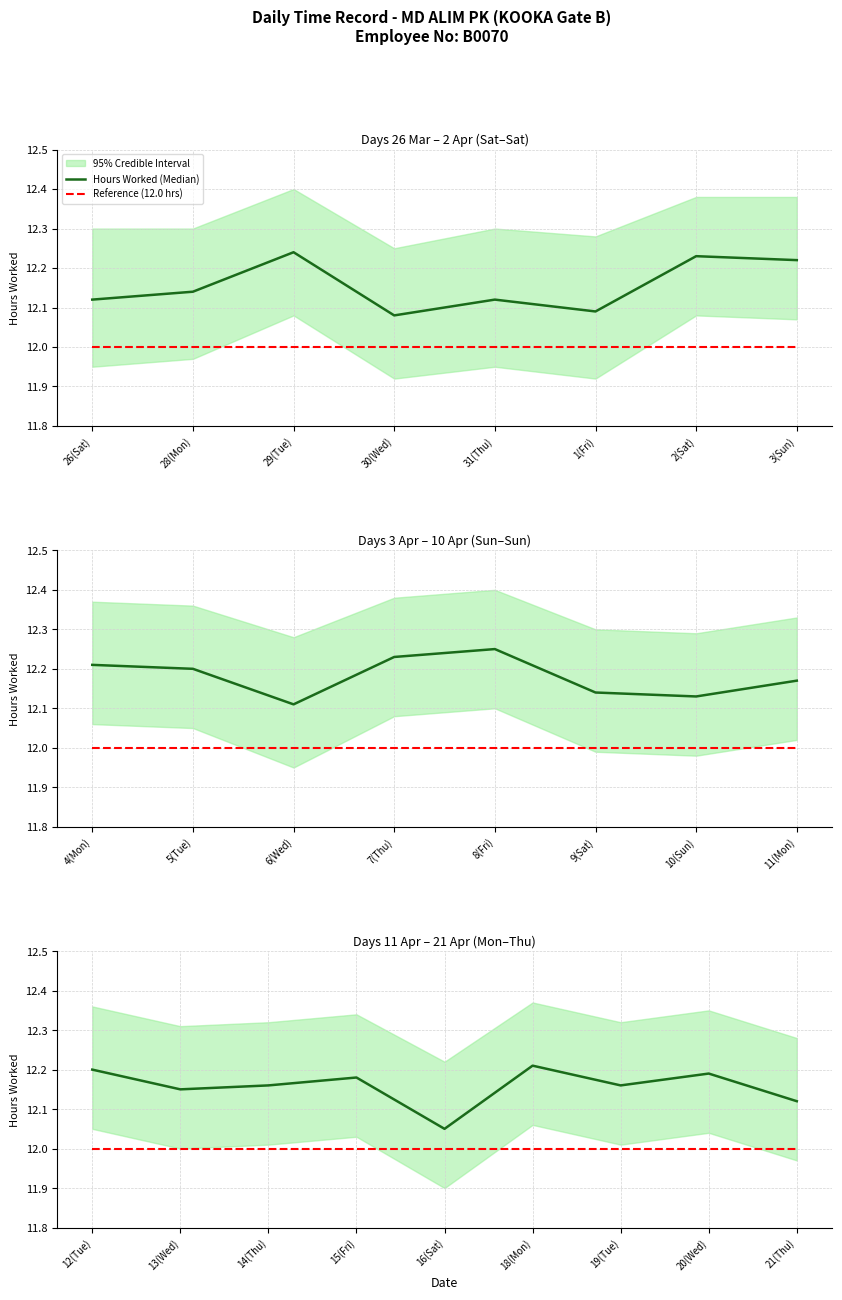

At which label does Reference (12.0 hrs) reach its peak?

12(Tue)